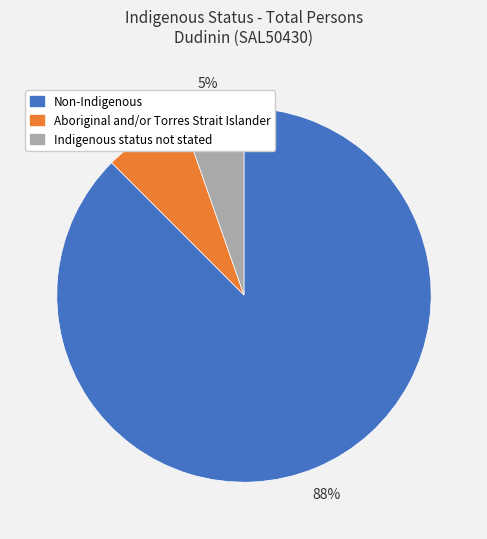

Which category has the smallest portion of the pie?

Indigenous status not stated